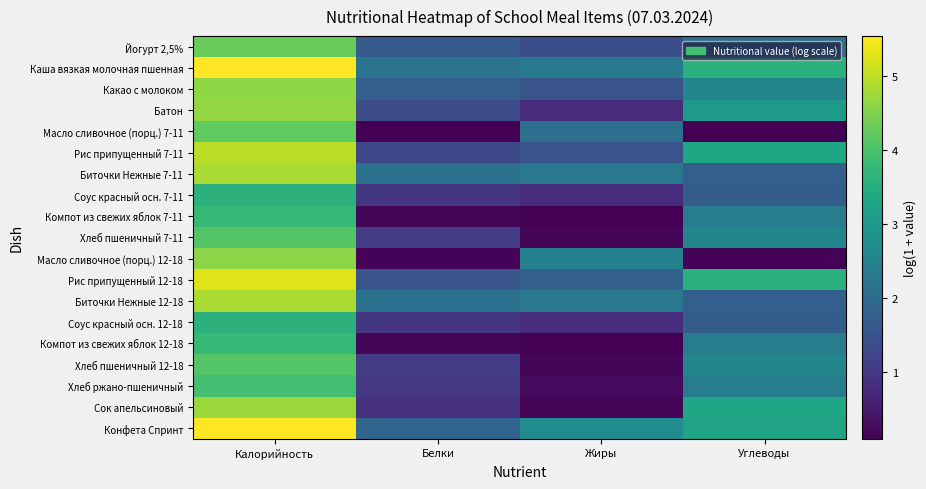

At which category does the chart reach its minimum across all series?

Белки